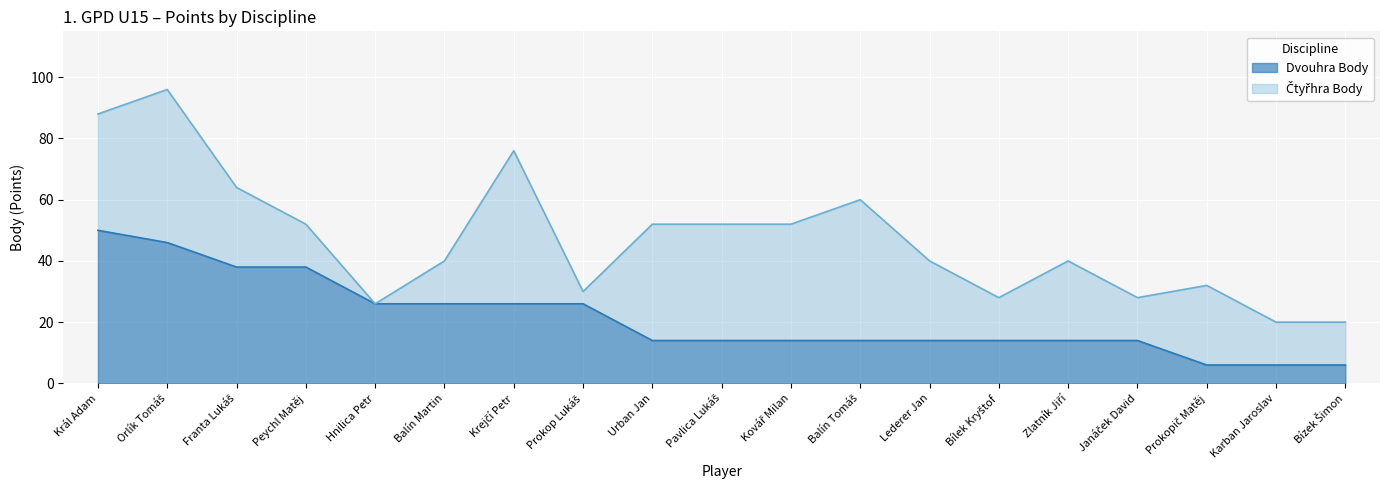

Is it true that the value at Bízek Šimon is 6?

True